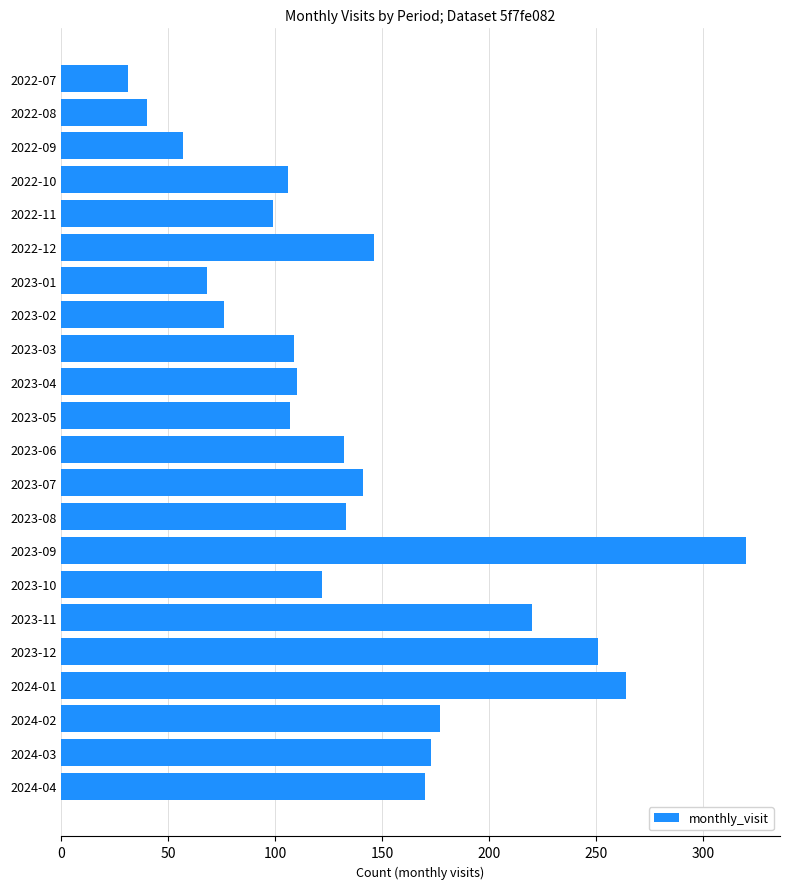

What is the sum of all values?

3052